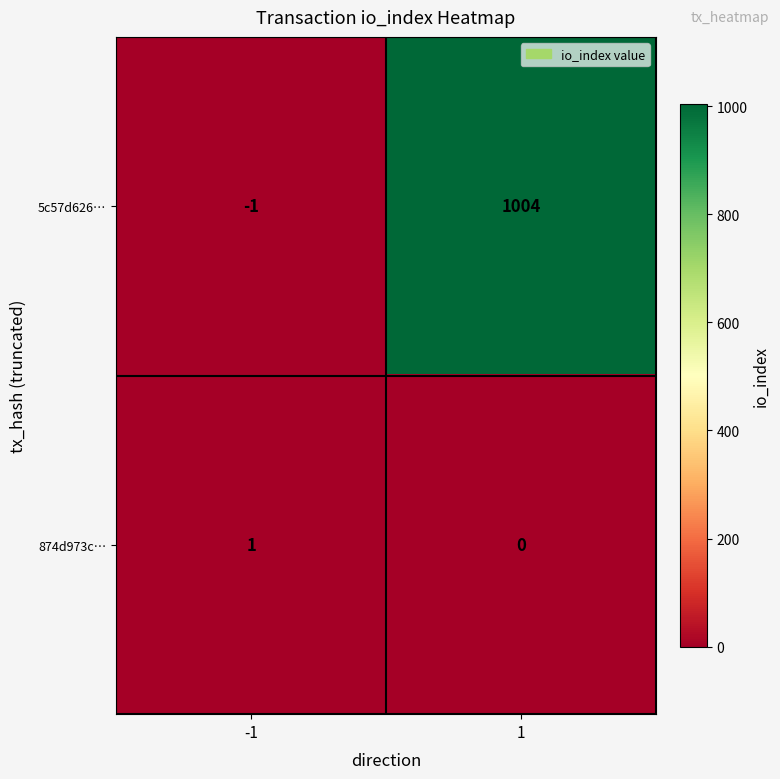

What is the approximate value of 5c57d626… at 1, to the nearest 100?

1000